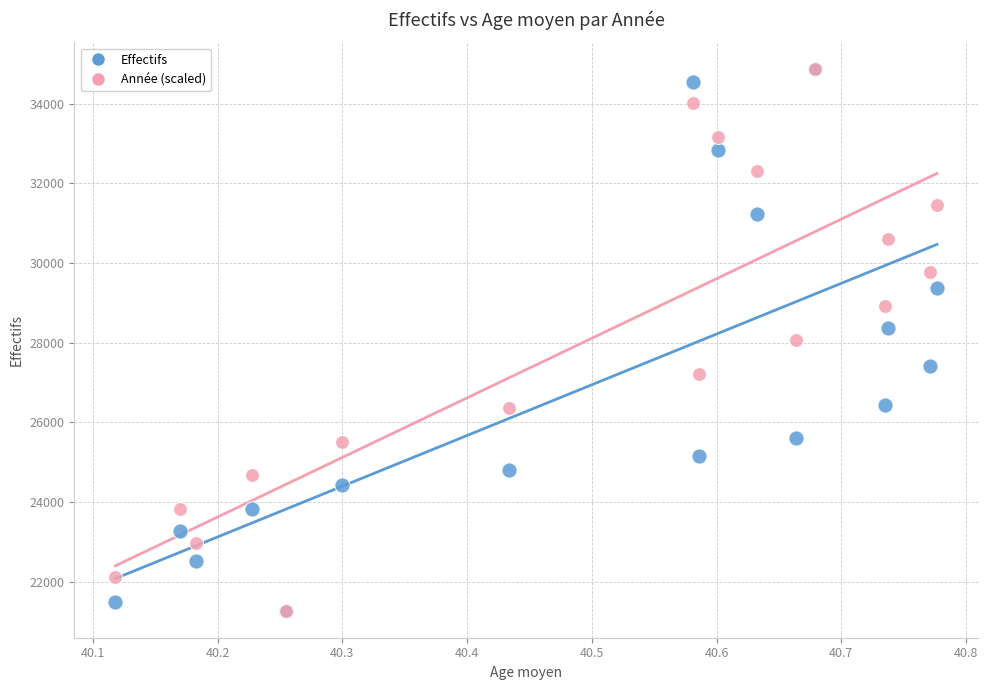

What are all the series names shown in the legend?

Effectifs, Année (scaled)